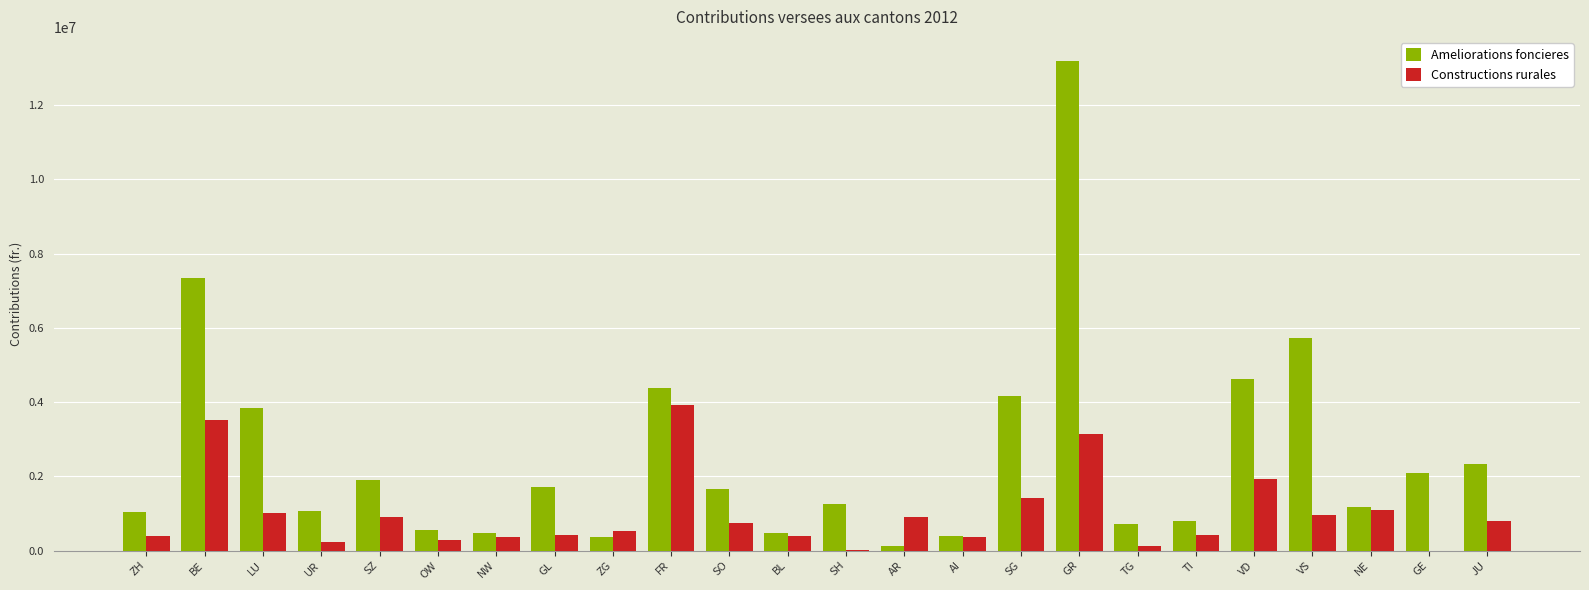

What is the sum of all Ameliorations foncieres values?

61398283